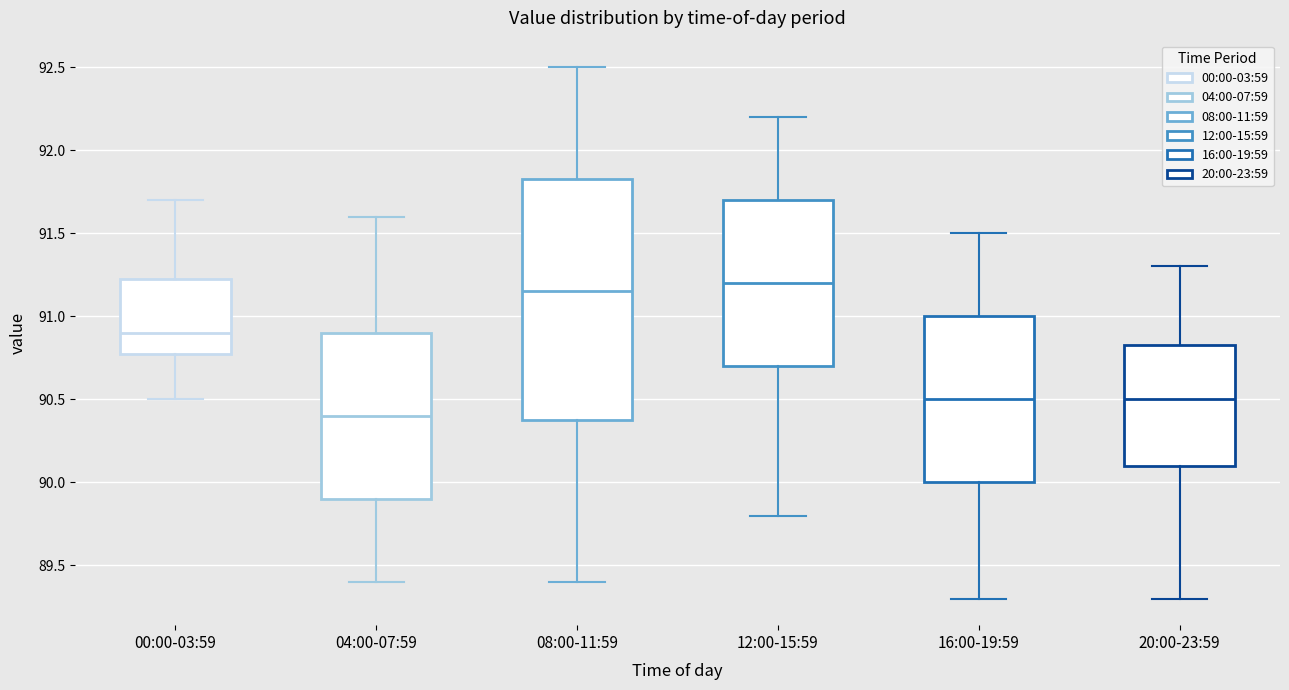

Which box is the tallest, from its lower edge to its upper edge?

08:00-11:59